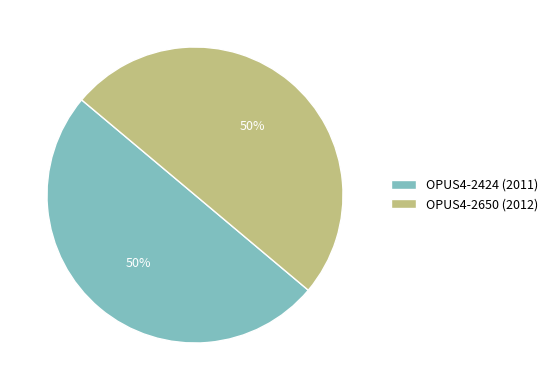

What is the ratio of the value at OPUS4-2650 (2012) to the value at OPUS4-2424 (2011)?

1.0